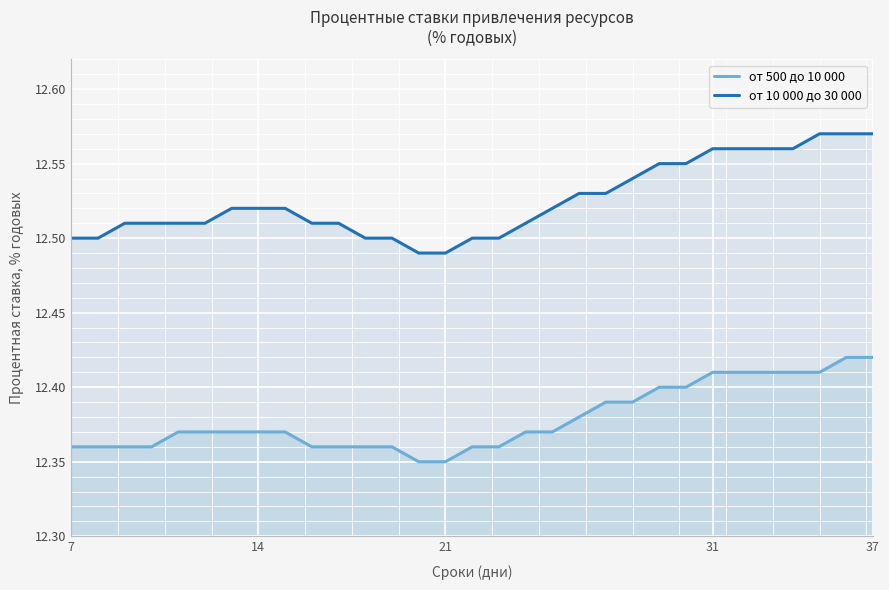

List the series in order of their overall mean, highest first.

от 10 000 до 30 000, от 500 до 10 000